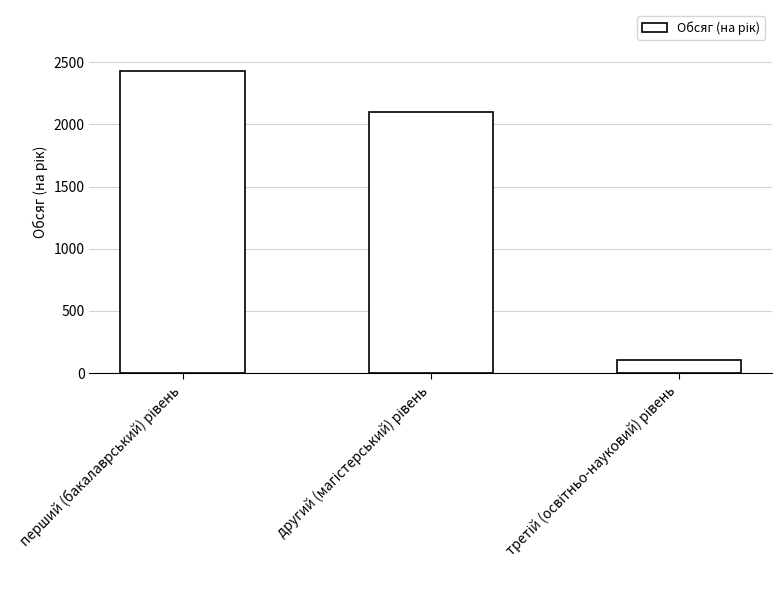

What is the sum of all values?

4639